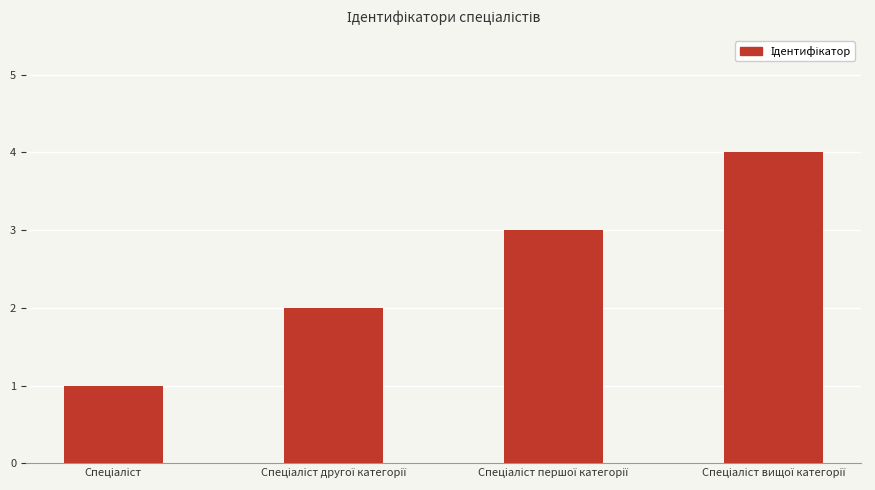

What is the difference between the maximum and minimum values?

3